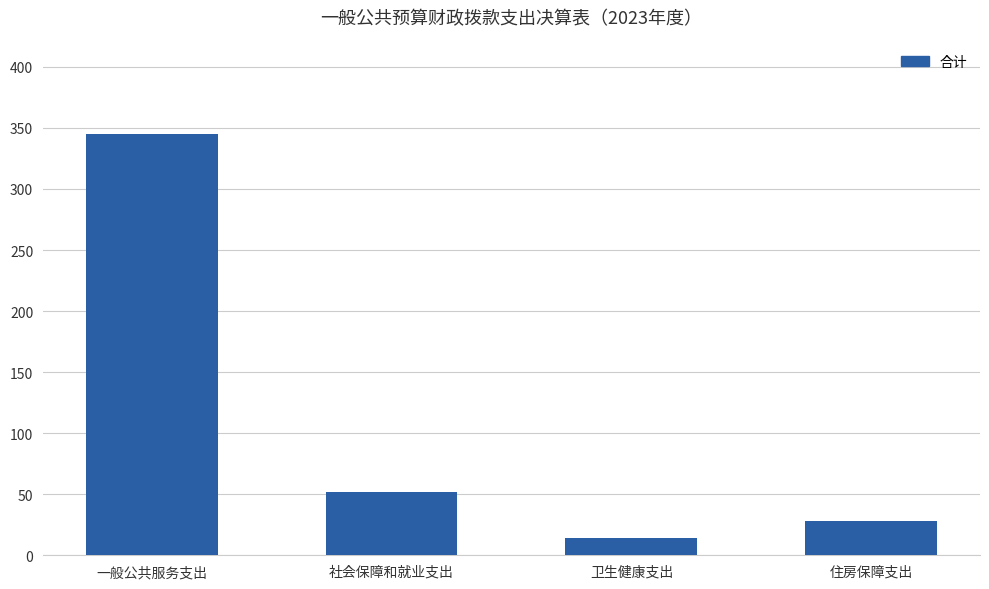

Between 一般公共服务支出 and 住房保障支出, which is larger?

一般公共服务支出